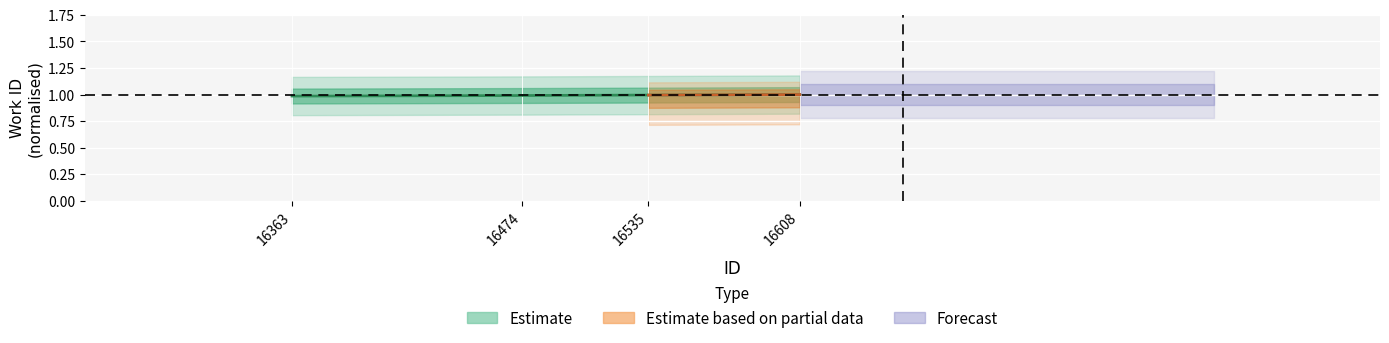

Reading left to right, extract all data points from this chart.

1.0	1.0	1.0	1.0